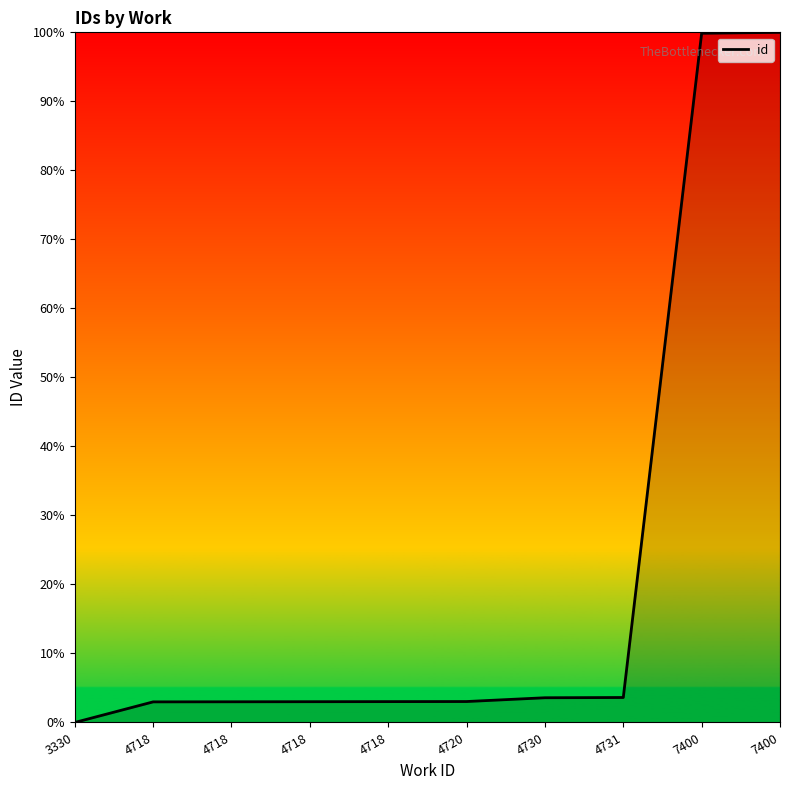

Is this an area chart (filled region under the line)?

Yes